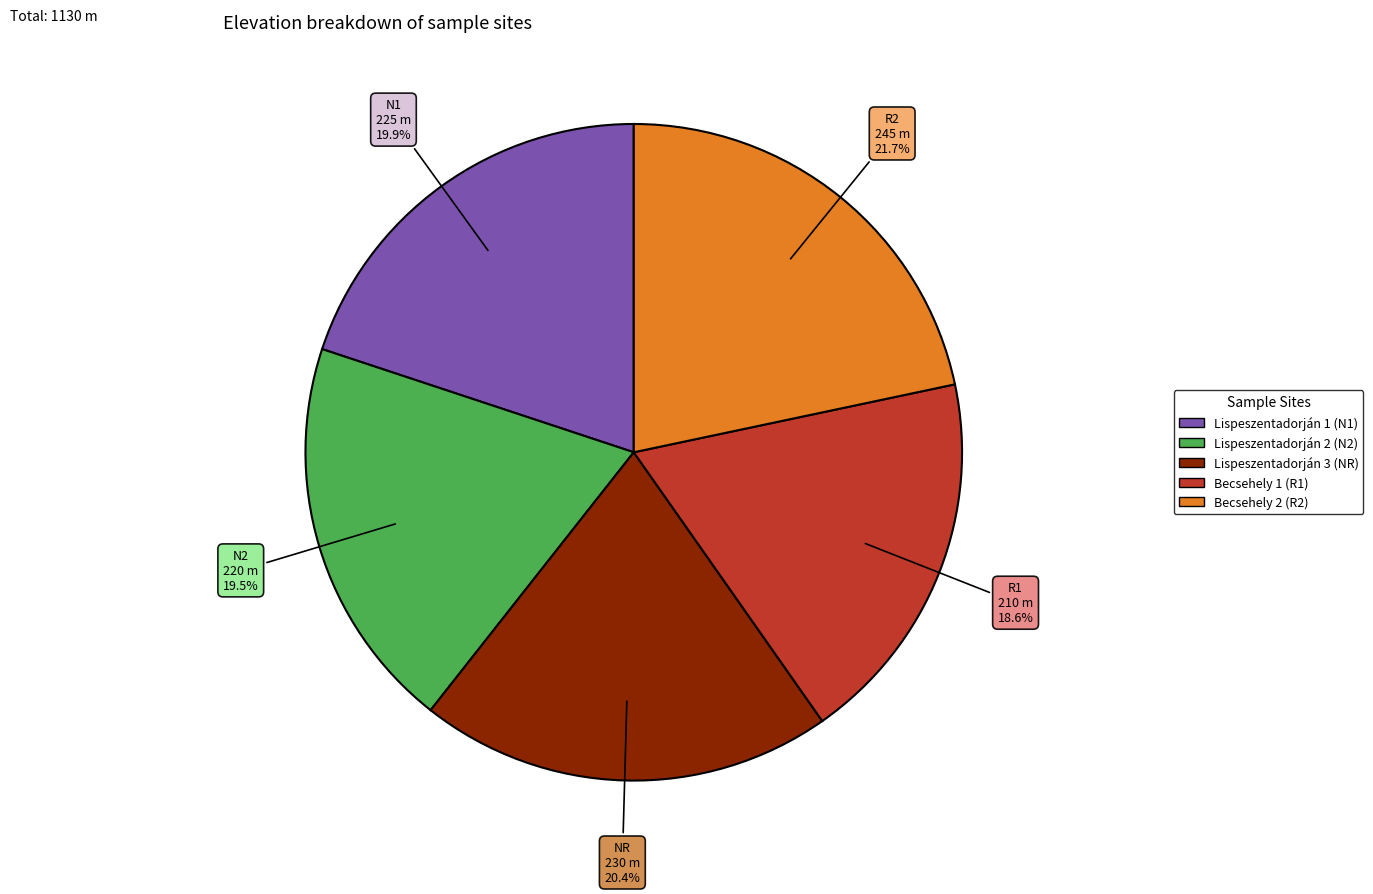

Is there a majority slice in this chart?

No